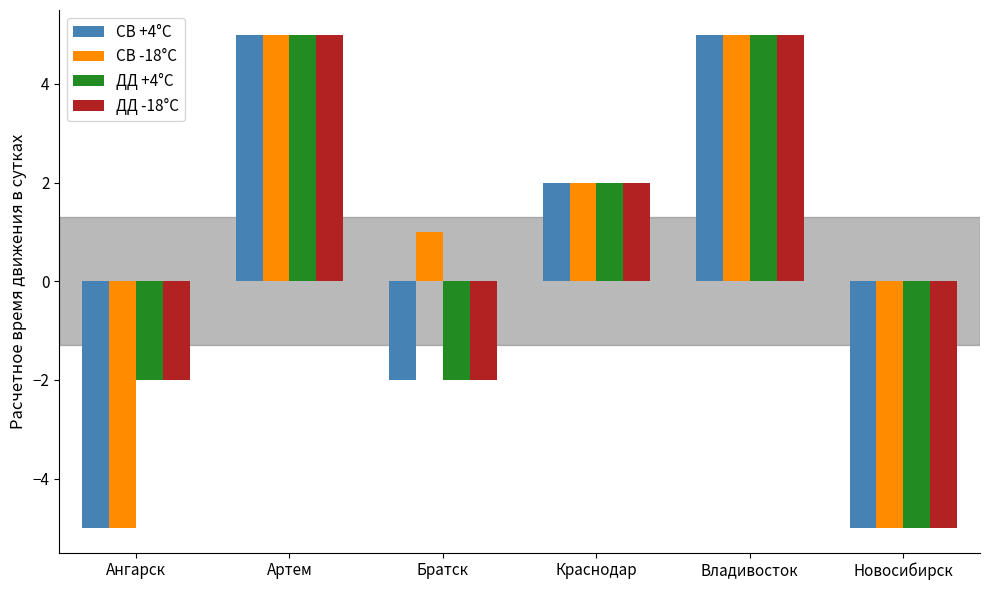

How many values in СВ -18°C are above zero?

4